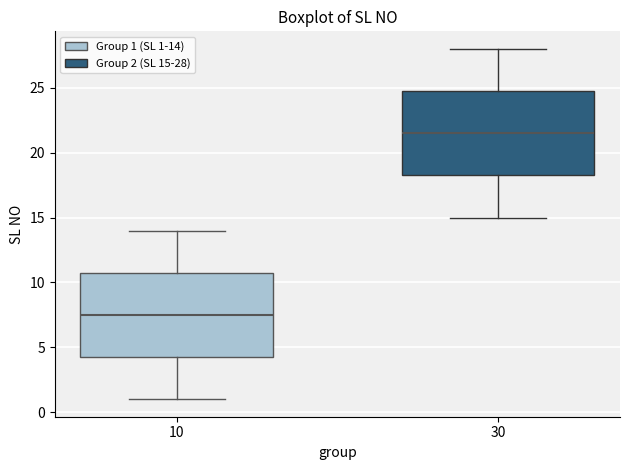

Reading left to right, transcribe this box plot: for each box, give where its median line is, the range the box spans, and where its two whiskers end, as read against the y-axis. The values are not printed on the chart, so give them approximately, as read against the axis.

10: median 7.5, box 4.5 to 11.0, whiskers 1.0 to 14.0
30: median 21.5, box 18.5 to 25.0, whiskers 15.0 to 28.0